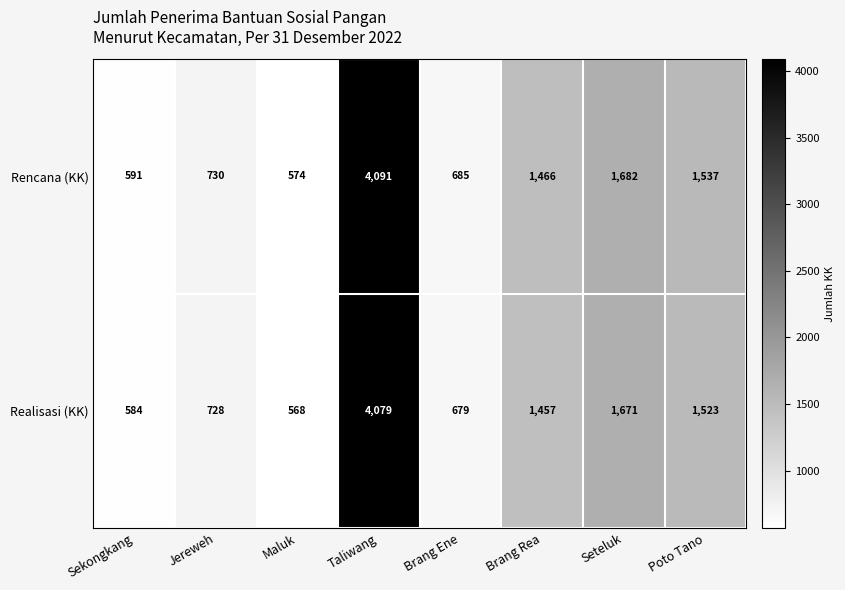

What is the sum of all Rencana (KK) values?

11356